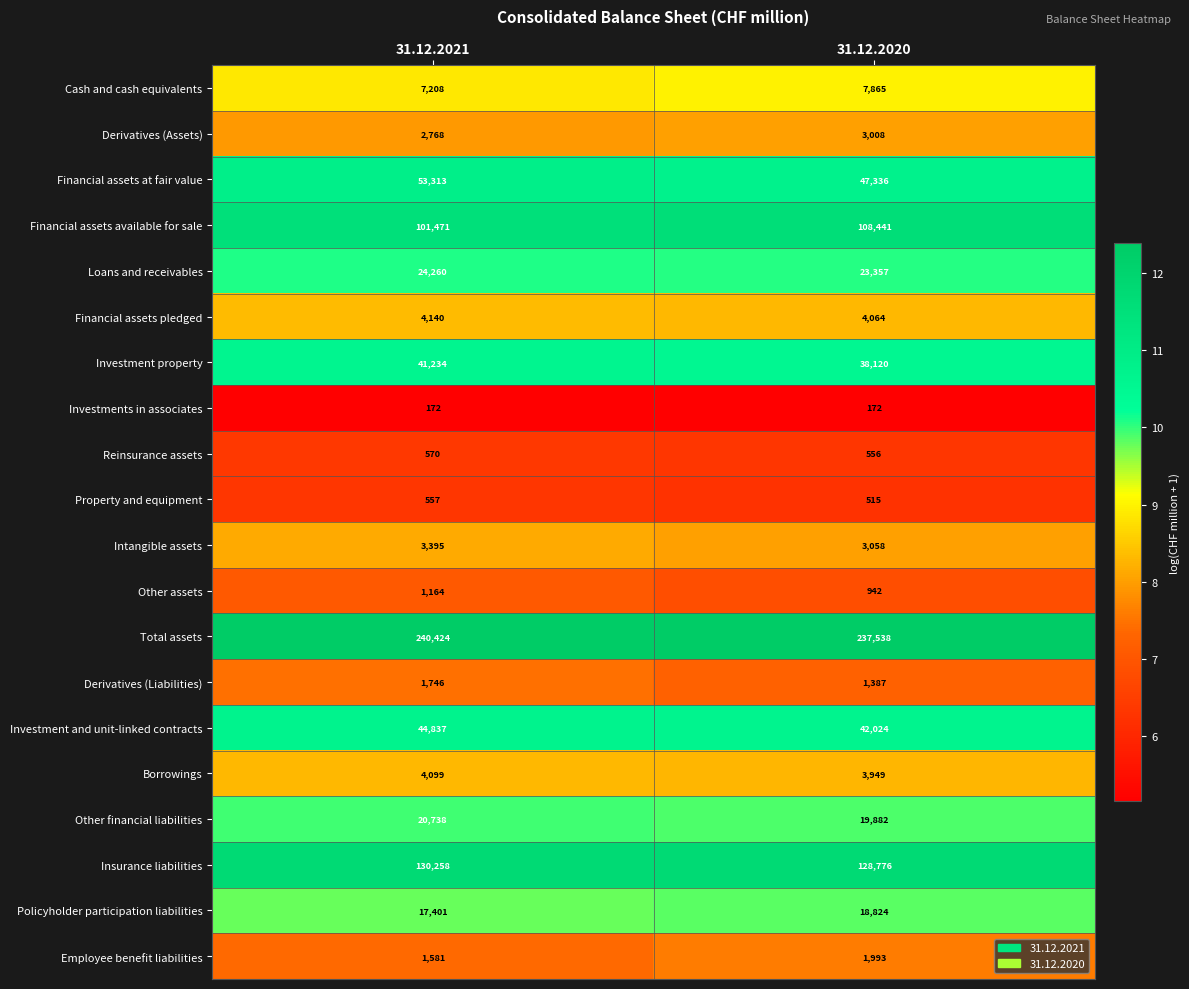

What is the highest value of the Financial assets at fair value series?

53313